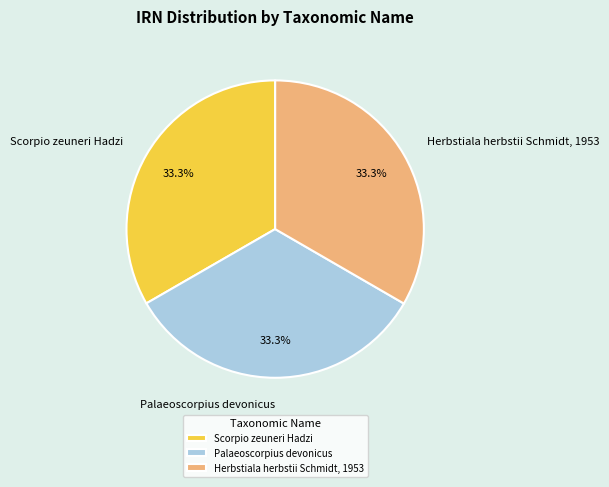

What is the ratio of the value at Scorpio zeuneri Hadzi to the value at Herbstiala herbstii Schmidt, 1953?

1.0